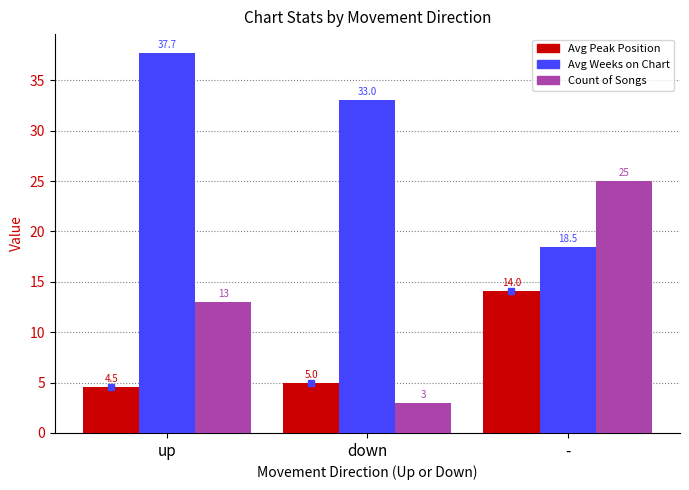

Rank the series by their maximum value, from lowest to highest.

Avg Peak Position, Count of Songs, Avg Weeks on Chart